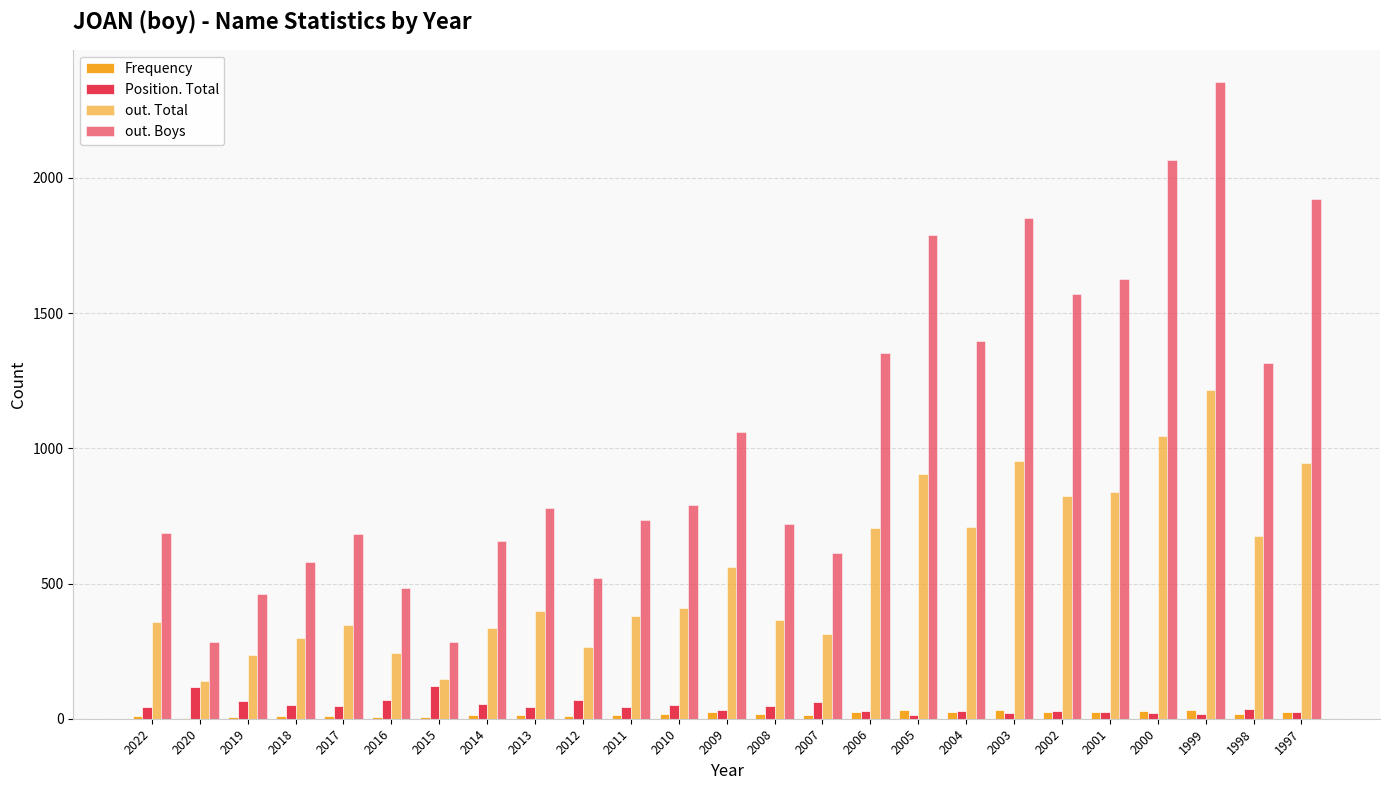

What is the highest value of the Position. Total series?

120